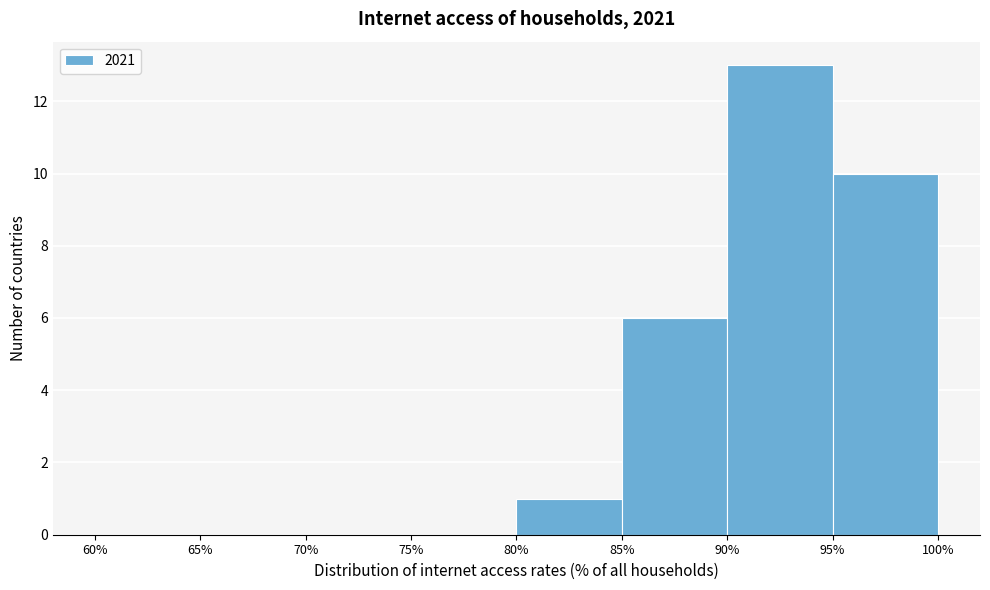

Reading left to right, transcribe this chart: for each bar, give the range it covers on the x-axis and its height. The values are not printed on the chart, so give them approximately, as read against the axis.

60% to 65%: 0
65% to 70%: 0
70% to 75%: 0
75% to 80%: 0
80% to 85%: 1
85% to 90%: 6
90% to 95%: 13
95% to 100%: 10